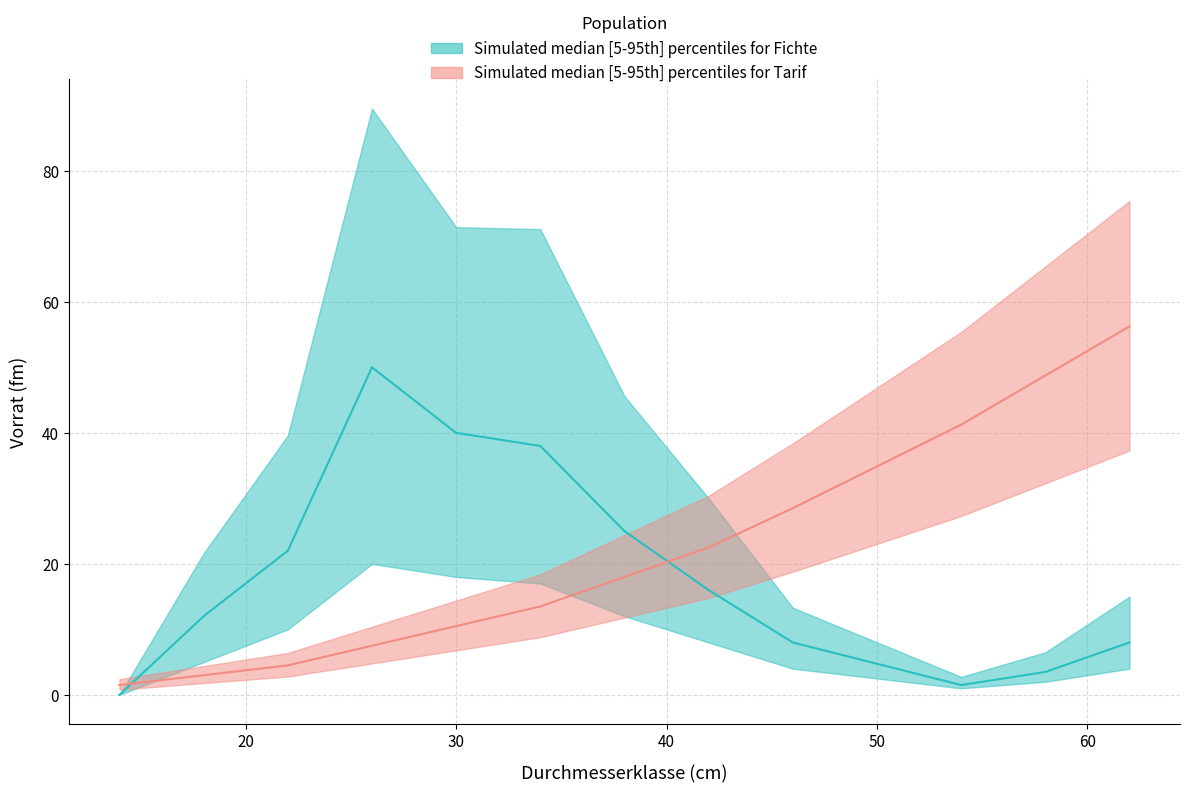

Between 20 and 9, which series saw the biggest shift?

Tarif median